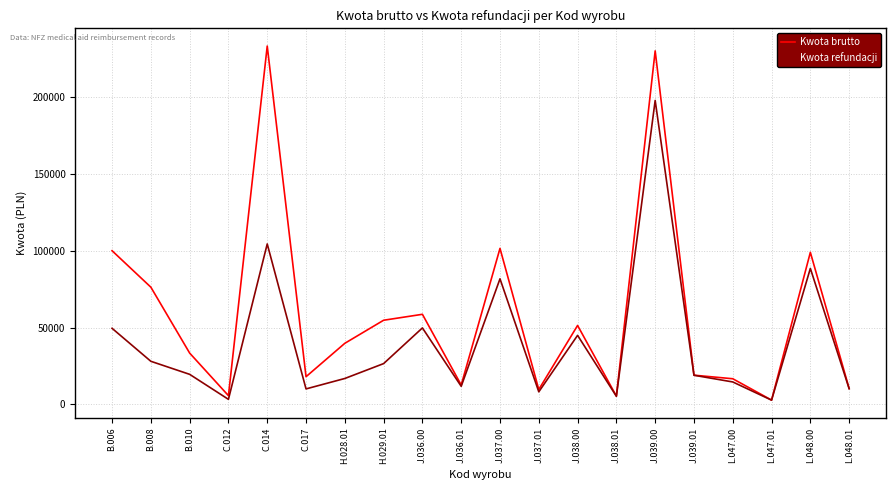

True or false: Kwota refundacji has a value of 49752.0 at J.036.00.

True